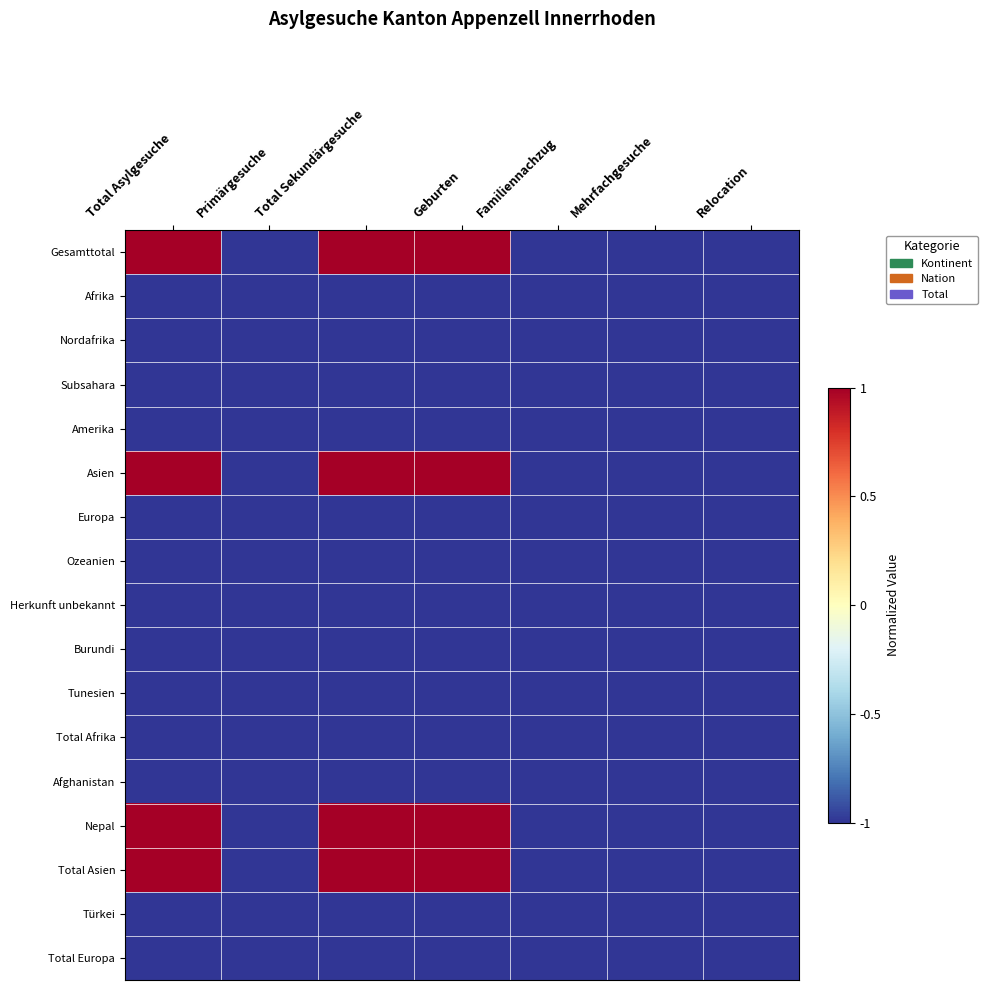

At which category does the chart reach its minimum across all series?

Primärgesuche